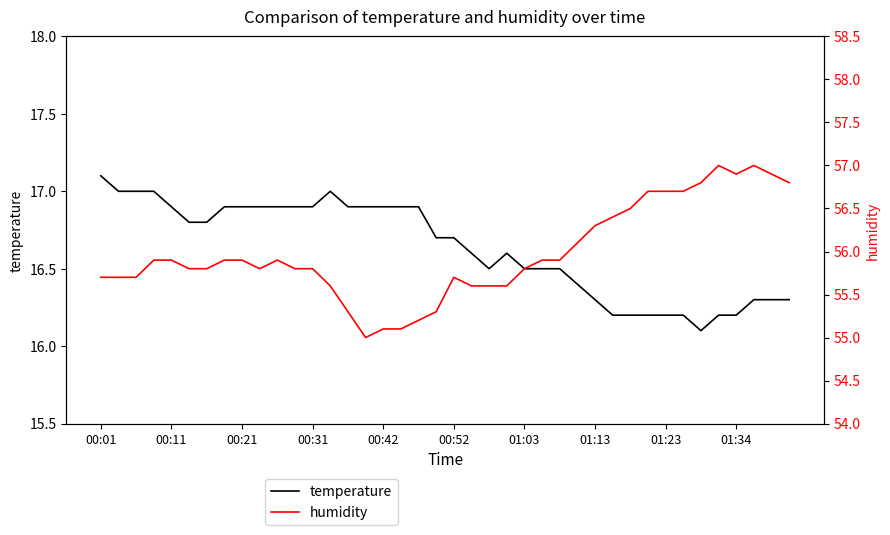

True or false: humidity has more than 1 points higher than both neighbors.

True